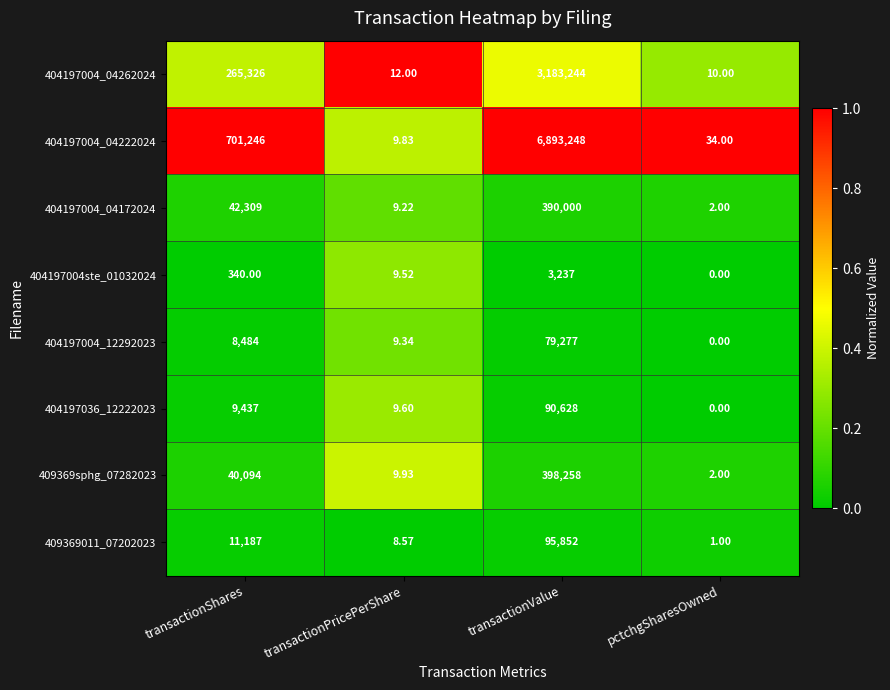

How many series are shown in this chart?

8